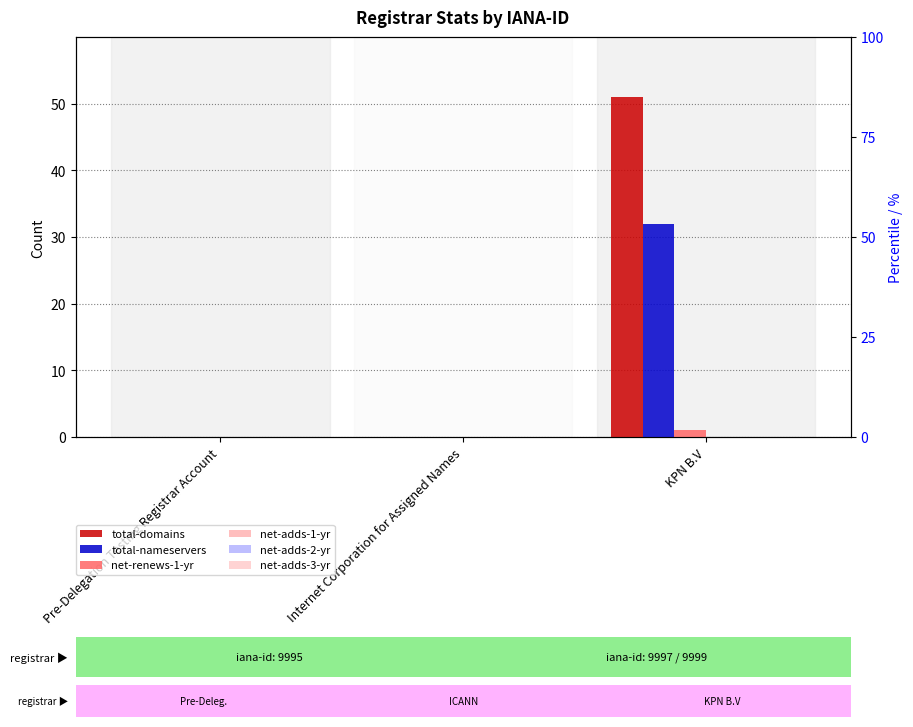

At which label is net-adds-3-yr closest to 0?

Pre-Delegation Testing Registrar Account